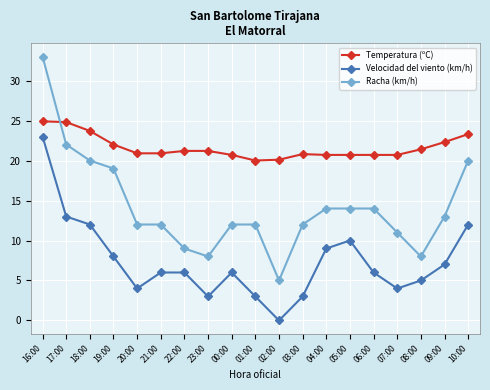

How many lines are shown in the chart?

3